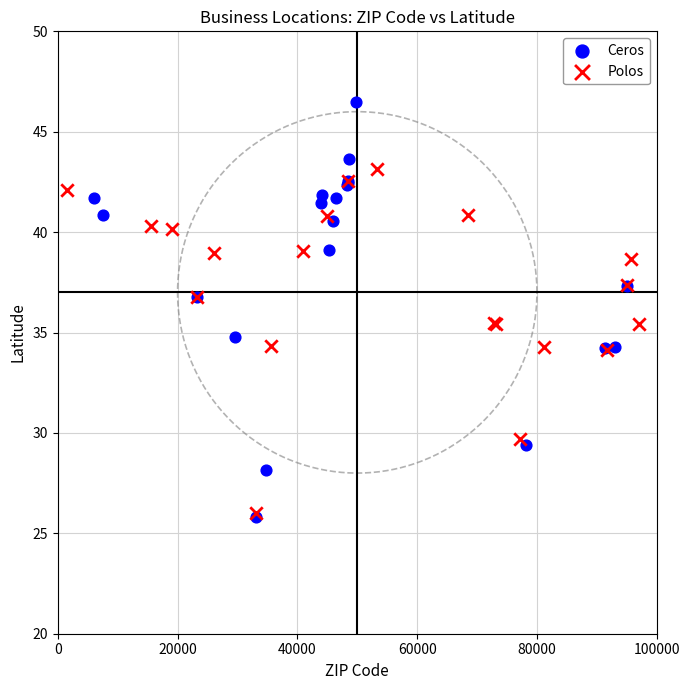

What are all the series names shown in the legend?

Ceros, Polos